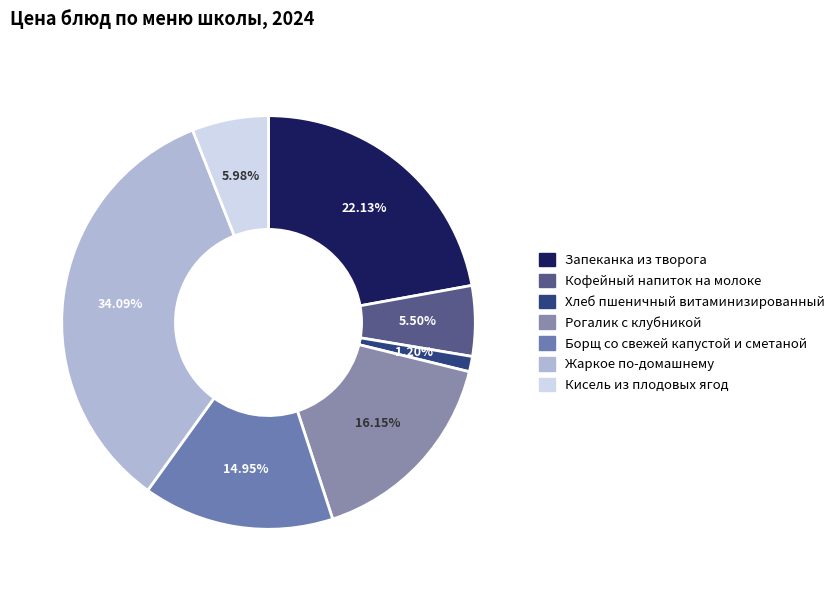

What percentage do Запеканка из творога and Рогалик с клубникой together represent?

38.3%